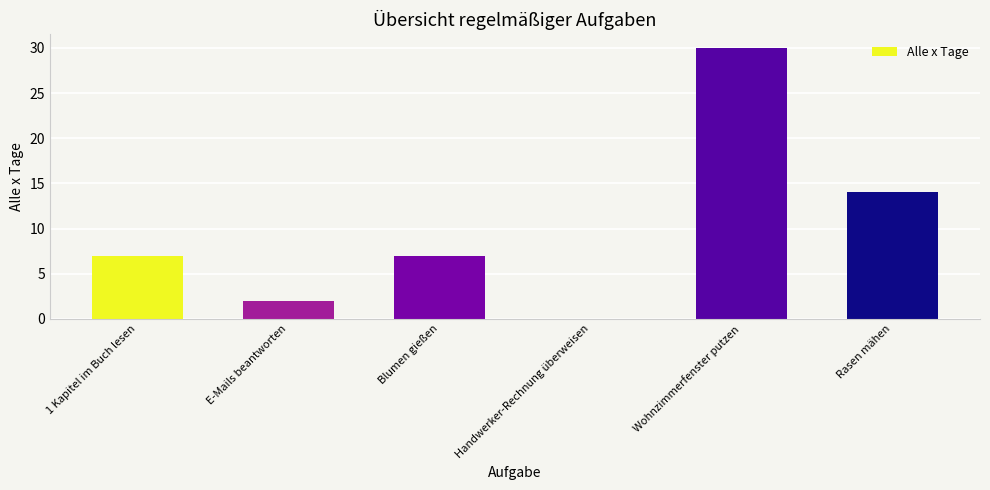

Which label corresponds to the largest value in the chart?

Wohnzimmerfenster putzen